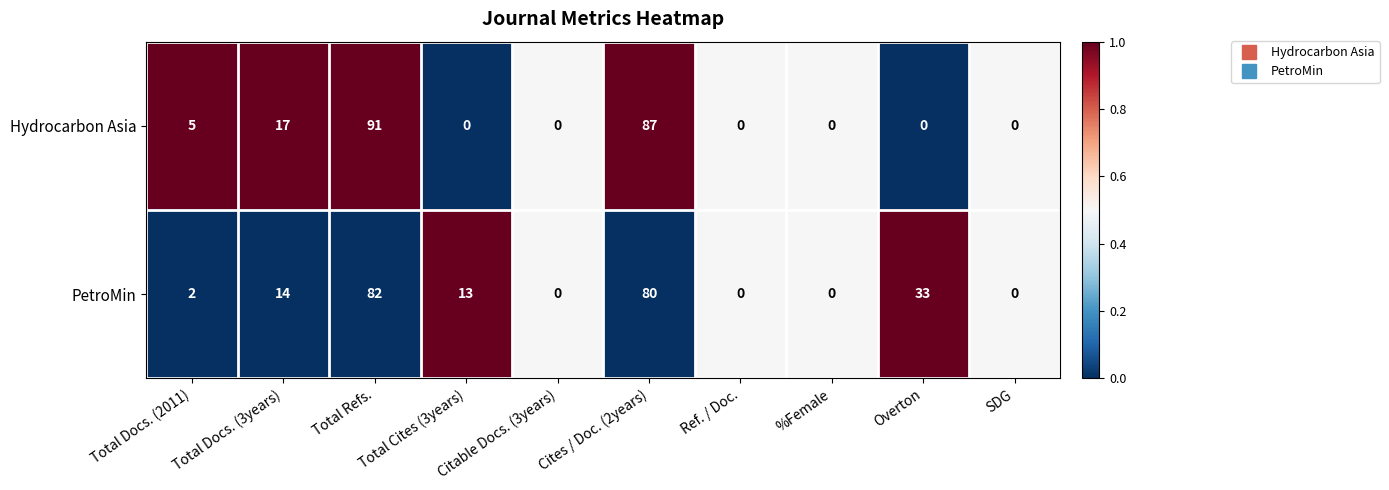

How many data points does each series have?

10